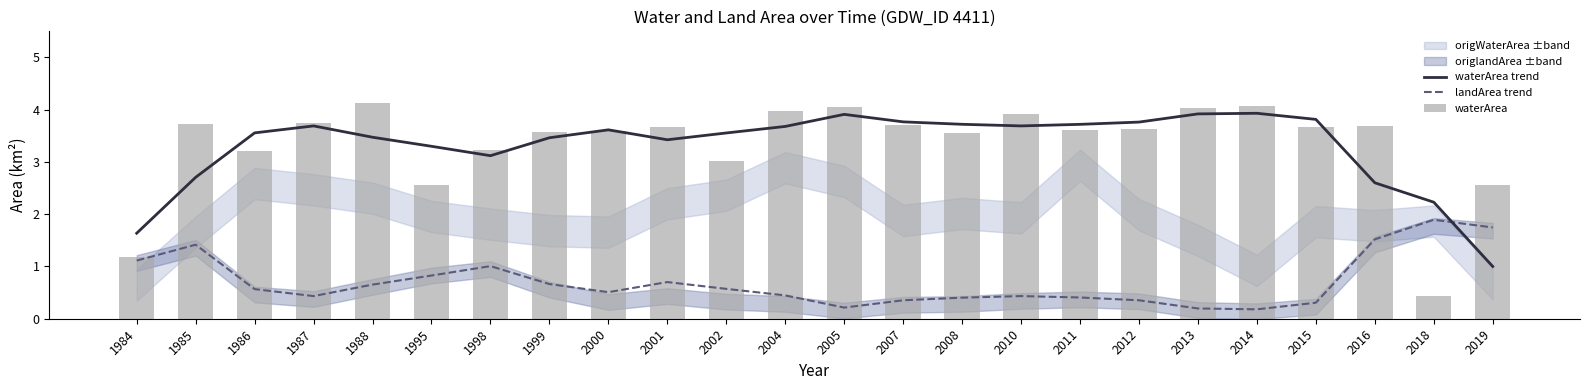

How many values in the waterArea trend series are below 3?

5